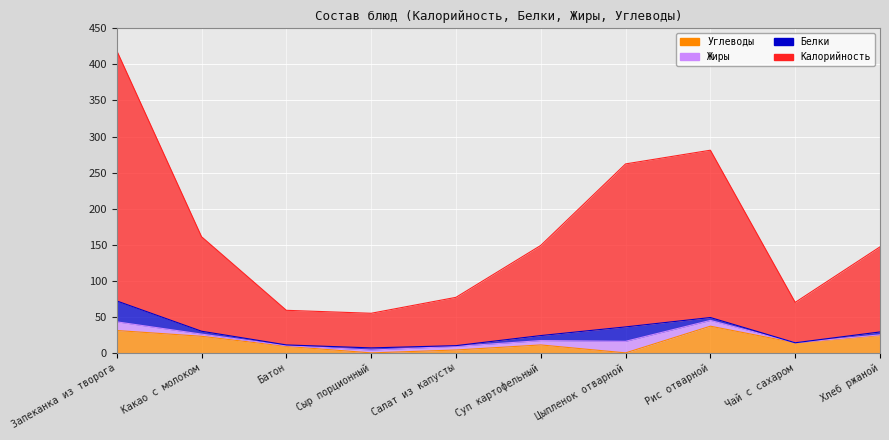

How many values in the Углеводы series are below 14?

5